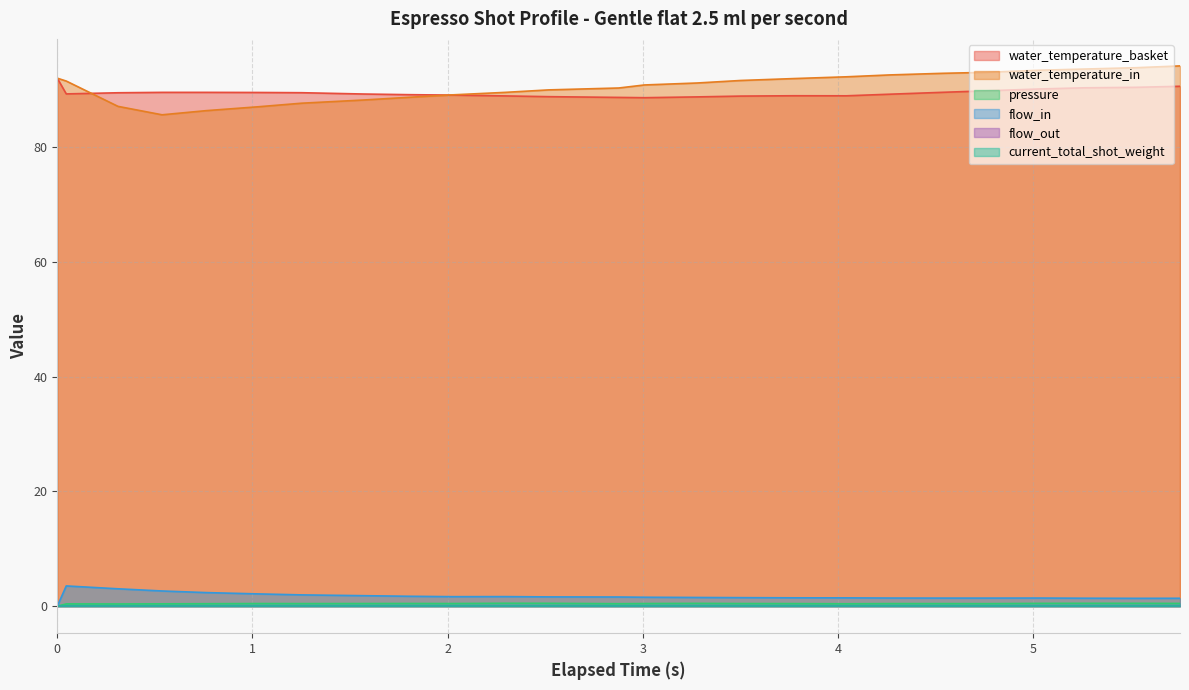

Does the chart have visible grid lines?

Yes